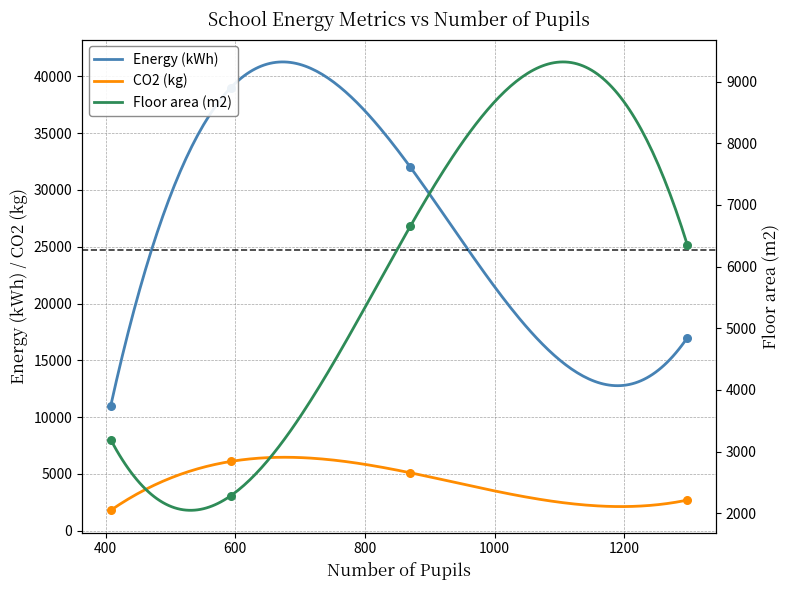

At which category is the sum across all series the highest?

593